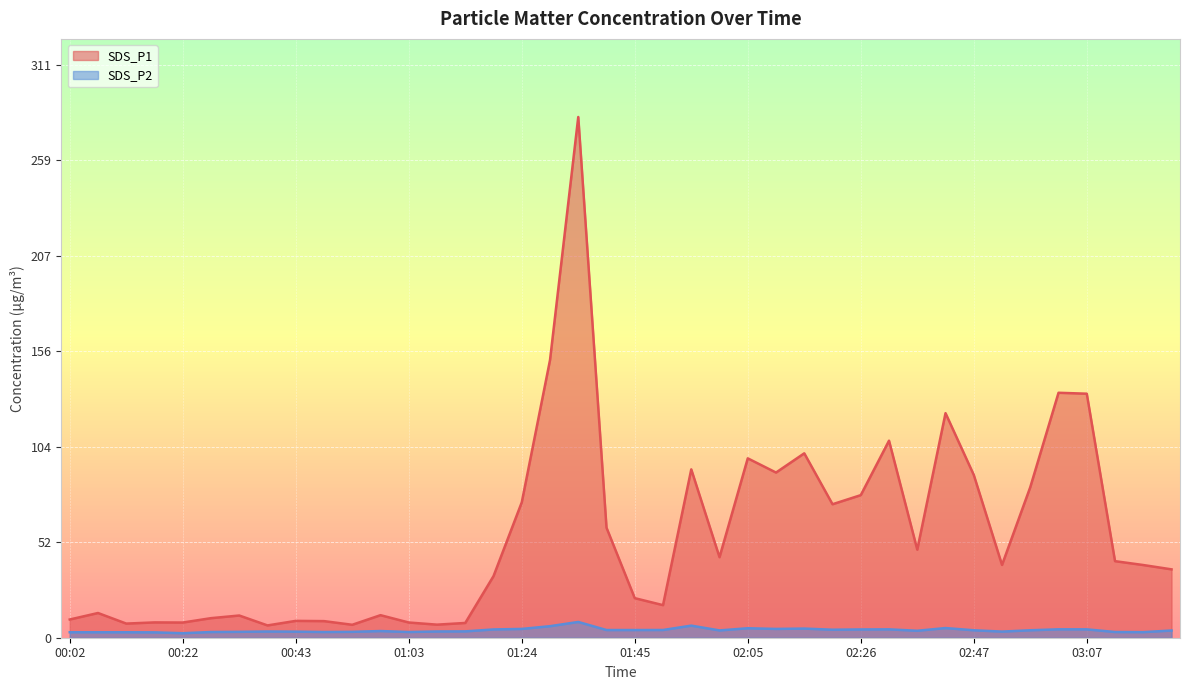

What is the label of the 17th point from the right?

02:00